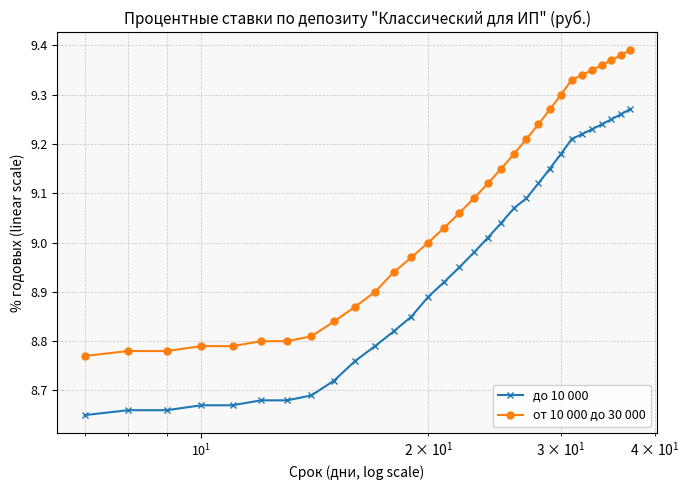

What is the sum of all до 10 000 values?

277.4